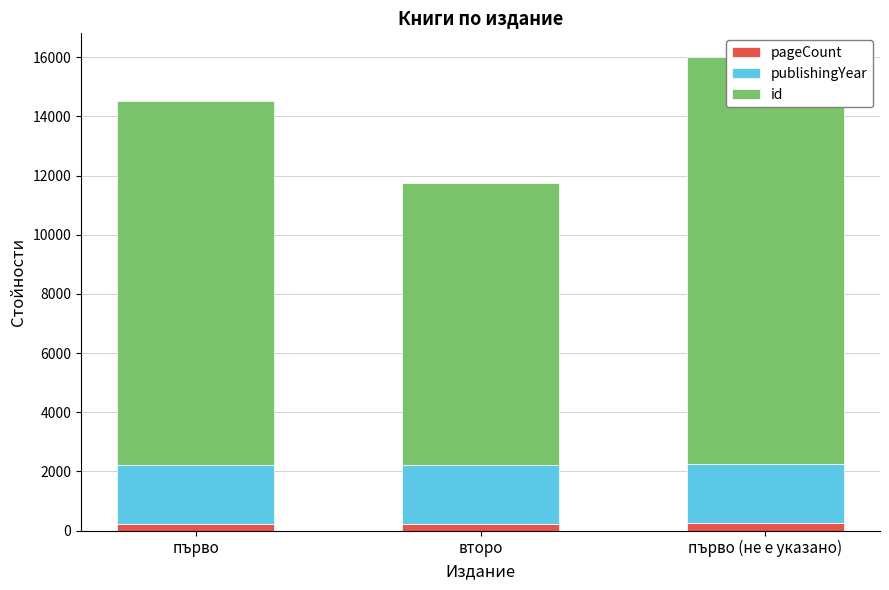

Reading left to right, extract all data points from this chart.

pageCount: 208	208	256
publishingYear: 2004	1992	2003
id: 12294	9532	13748